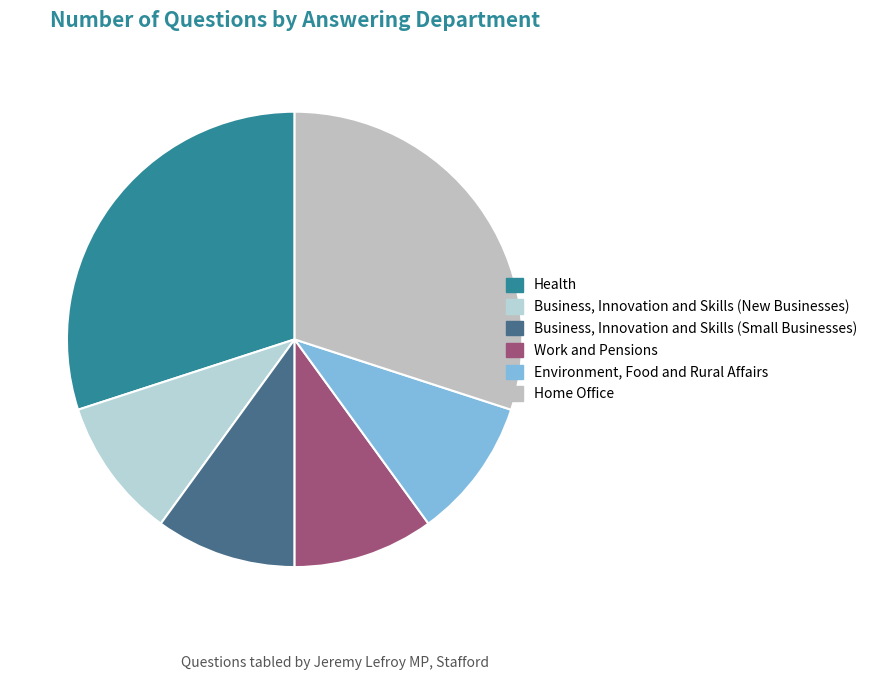

Which category has the smallest portion of the pie?

Business, Innovation and Skills (New Businesses)